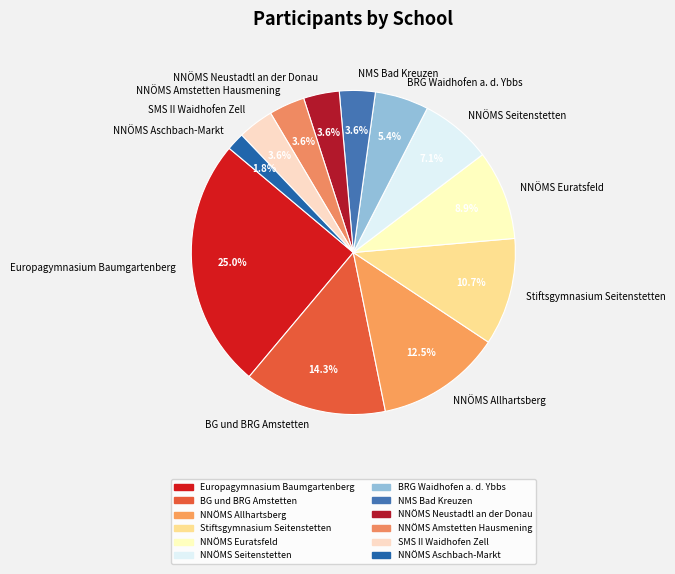

The NNÖMS Neustadtl an der Donau slice represents 15% of the pie. True or false?

False